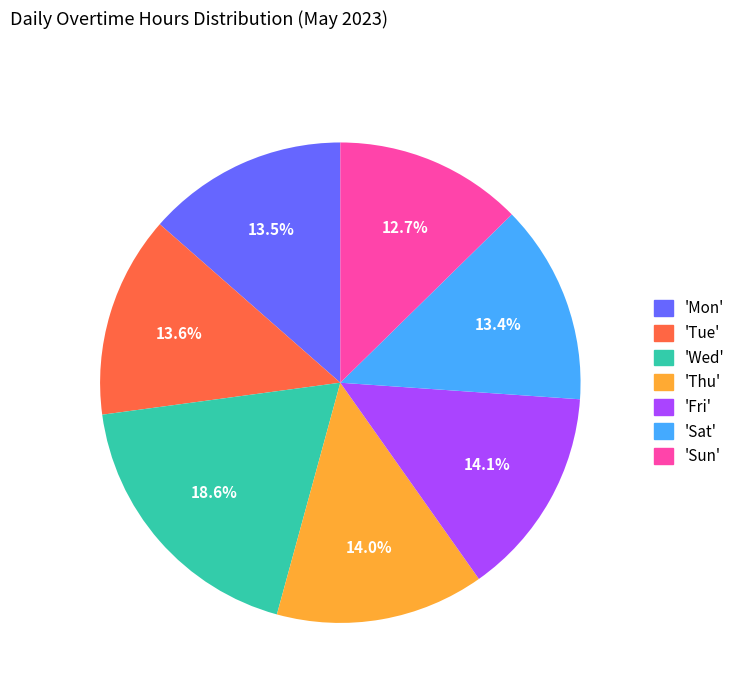

Count the number of slices in the pie.

7